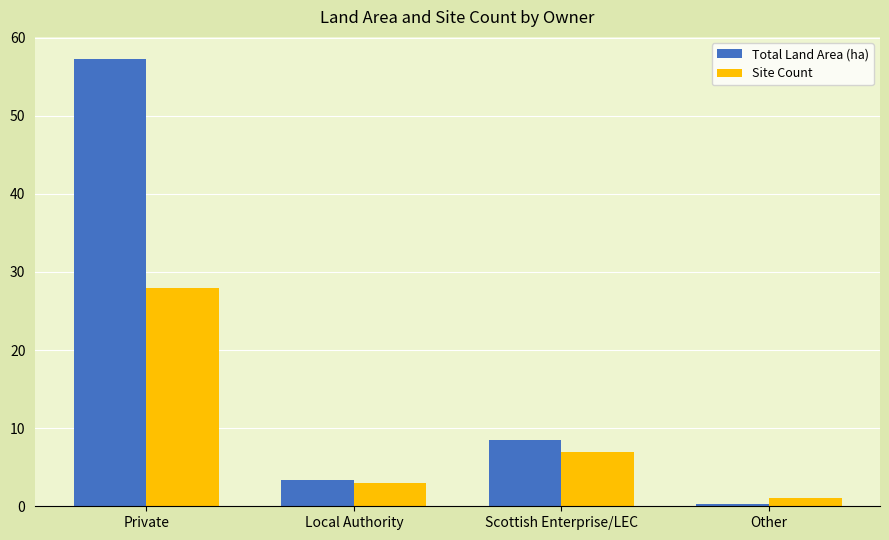

Is it true that Site Count equals 3.0 at Local Authority?

True